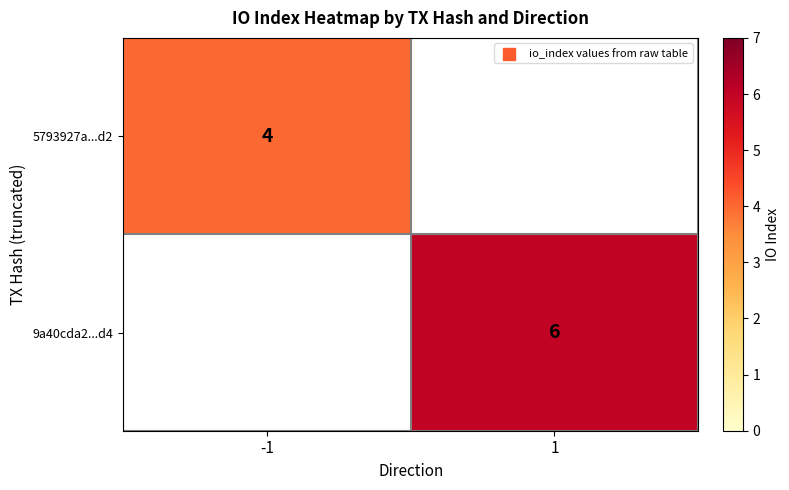

The value of 5793927a...d2 at -1 is 4. True or false?

True